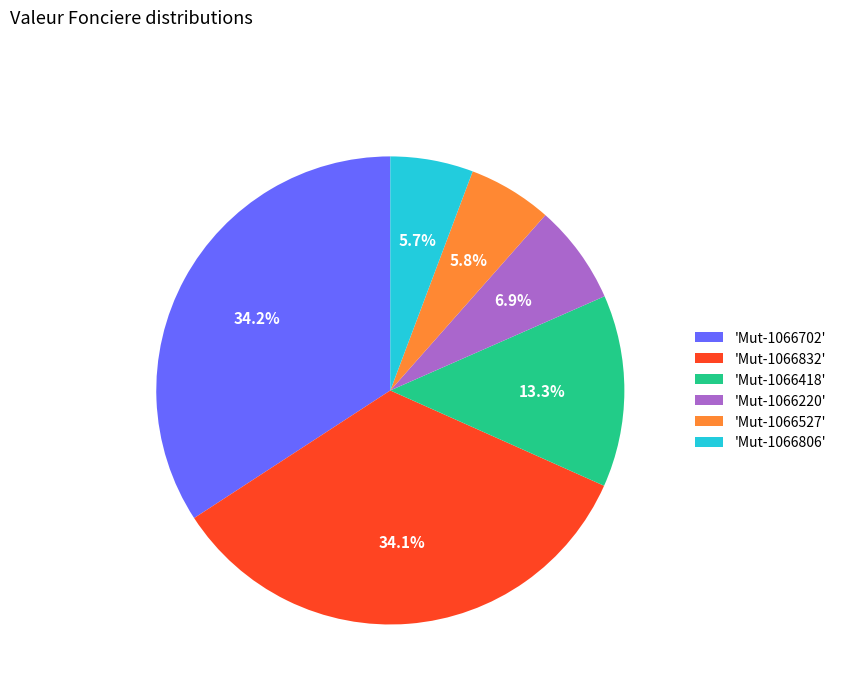

Is the sum of 'Mut-1066418' and 'Mut-1066702' greater than half?

No